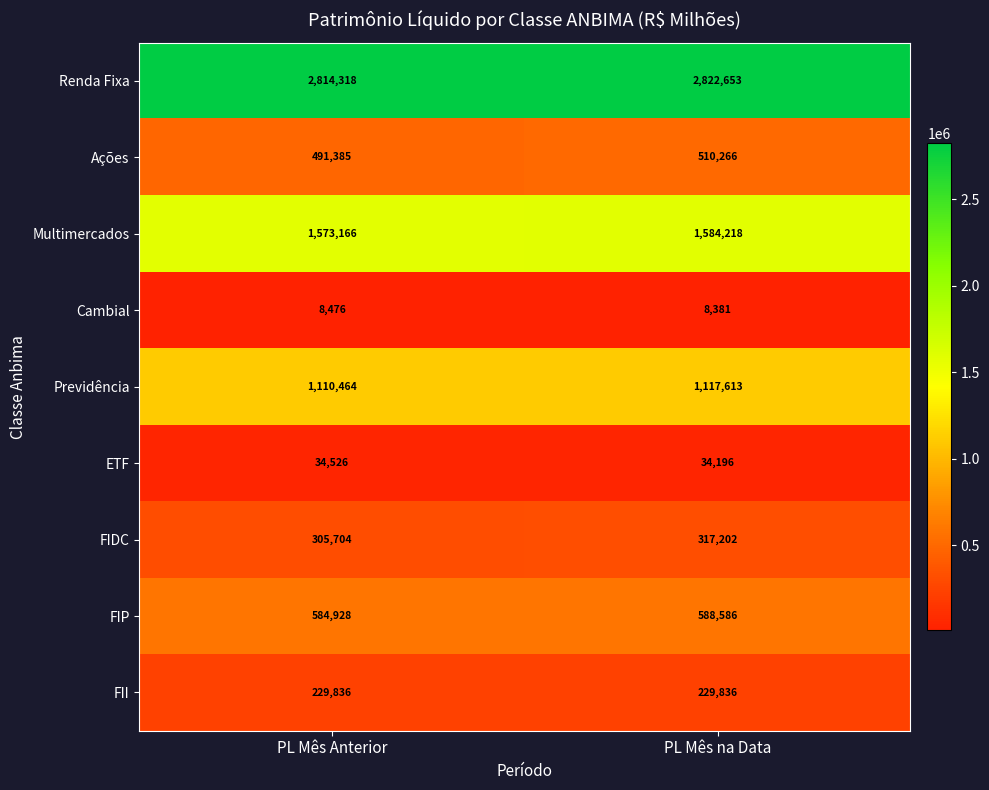

Reading left to right, list all the values displayed in this chart.

Renda Fixa: 2814318	2822653
Ações: 491385	510266
Multimercados: 1573166	1584218
Cambial: 8476	8381
Previdência: 1110464	1117613
ETF: 34526	34196
FIDC: 305704	317202
FIP: 584928	588586
FII: 229836	229836